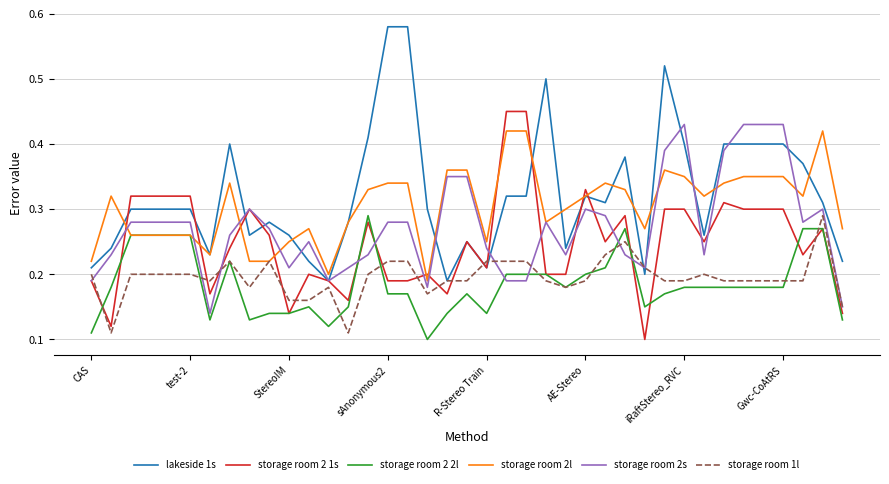

What is the average value of the storage room 1l series?

0.2